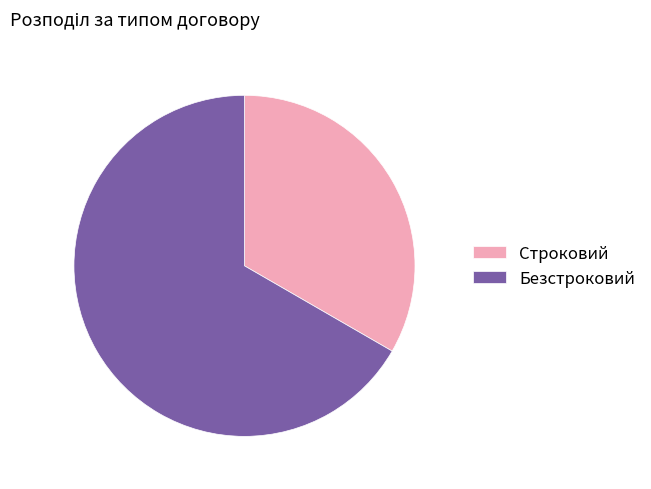

What is the majority slice?

Безстроковий